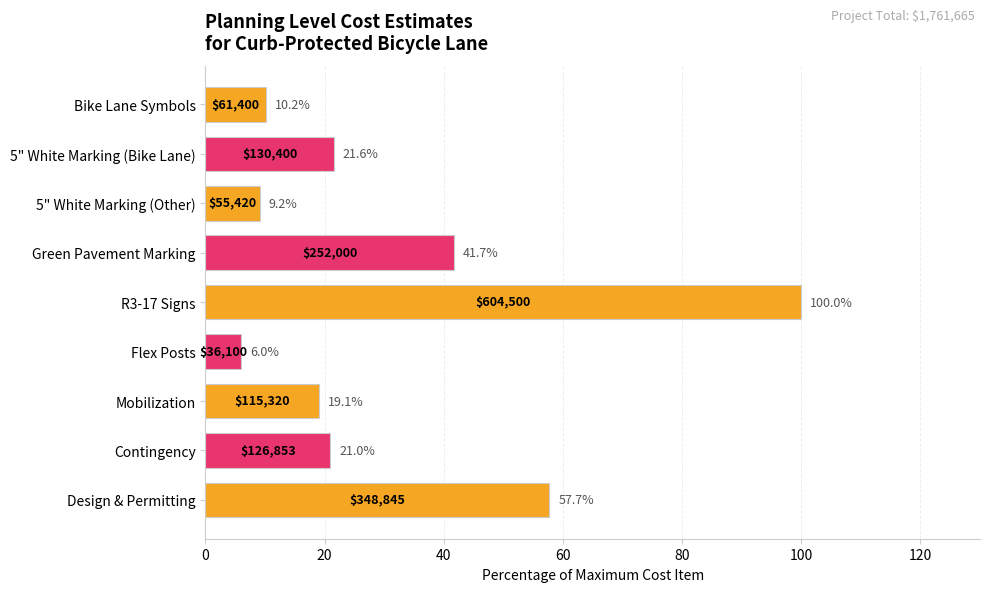

The chart shows a value of 57.7 at Design & Permitting. True or false?

True